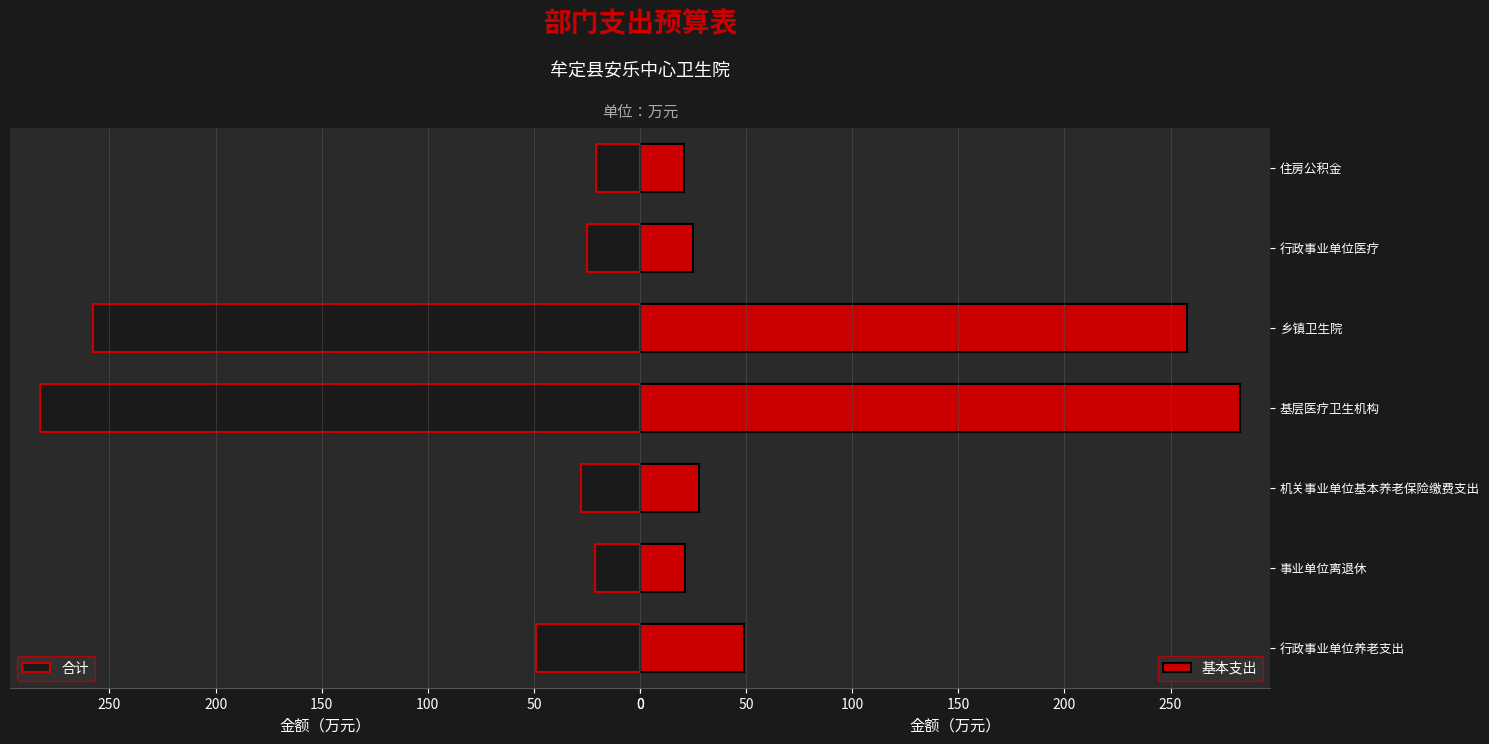

What is the sum of the 基本支出 values at 基层医疗卫生机构 and 机关事业单位基本养老保险缴费支出?

310.4